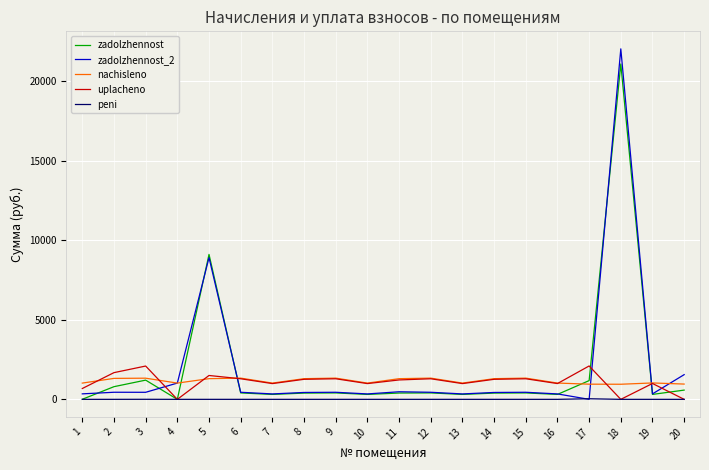

What is the spread (max minus min) of values at 5?

9107.1